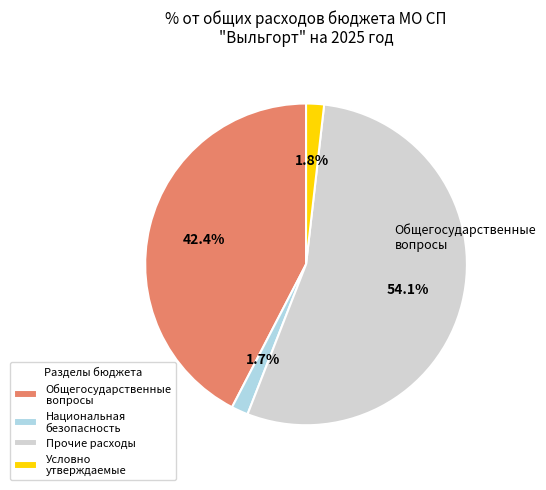

Combined, what portion of the pie is Условно утверждаемые and Национальная безопасность?

3.5%